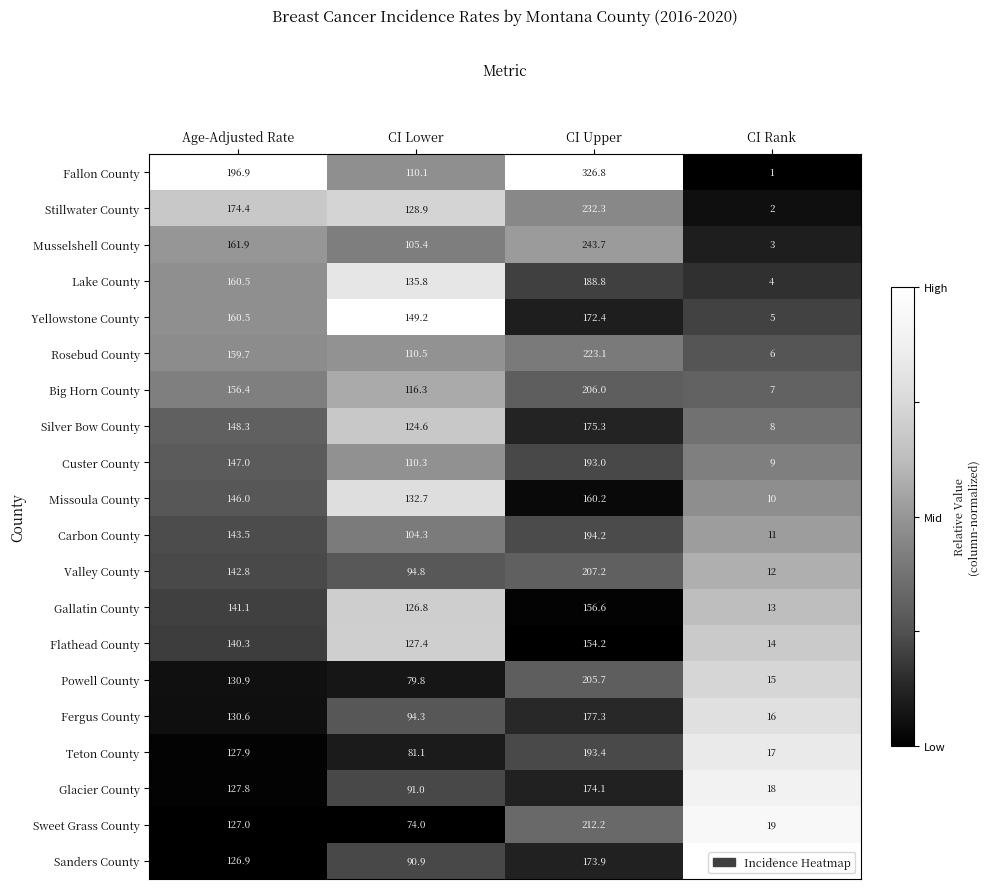

What is the approximate value of Silver Bow County at CI Upper?

175.3